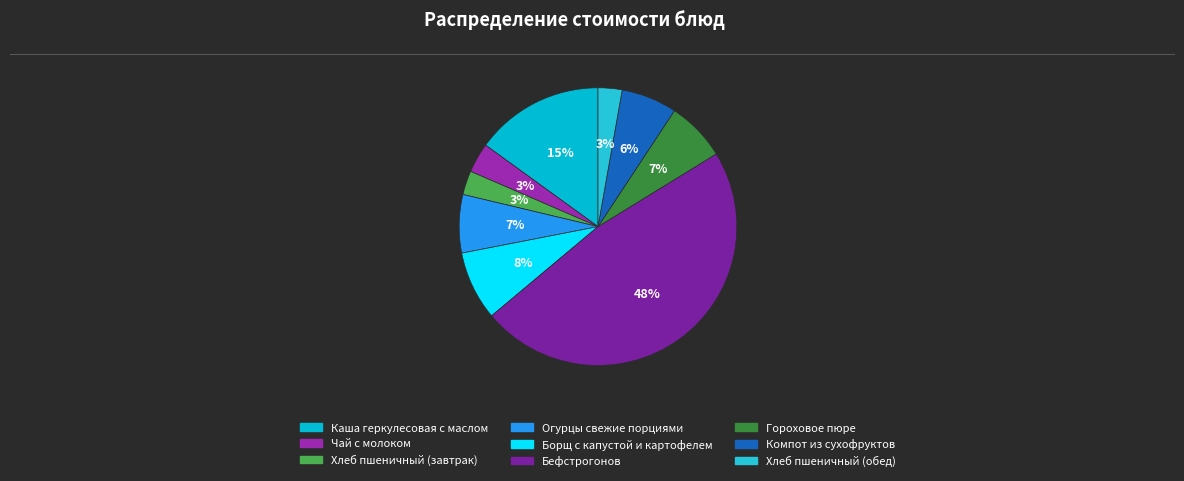

Which has a higher value, Огурцы свежие порциями or Чай с молоком?

Огурцы свежие порциями